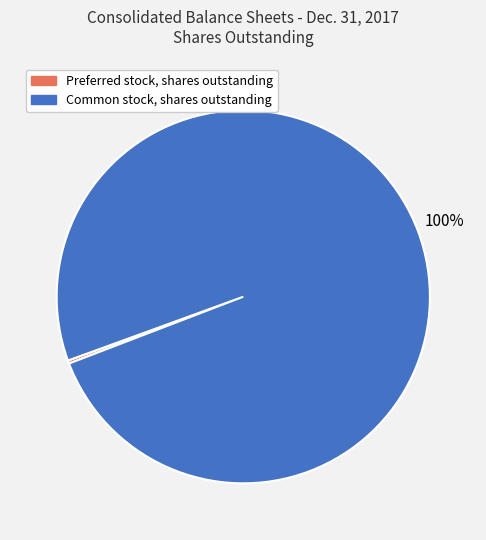

Which slice is the largest?

Common stock, shares outstanding